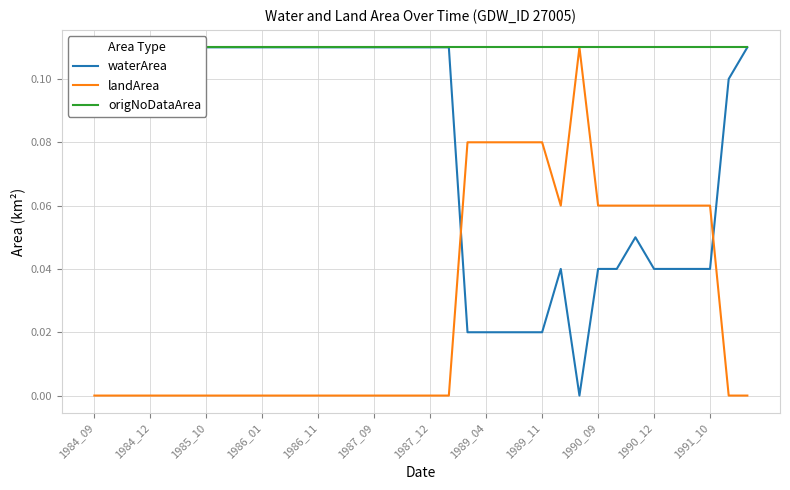

Read the waterArea value at 35.

0.1